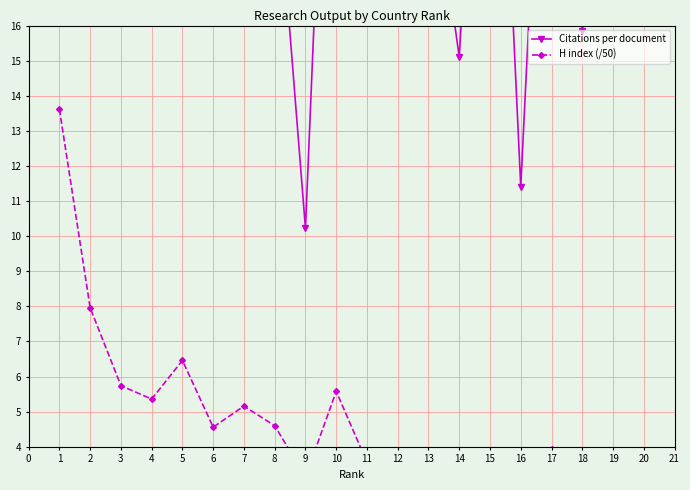

At how many categories does at least one series exceed 14?

18